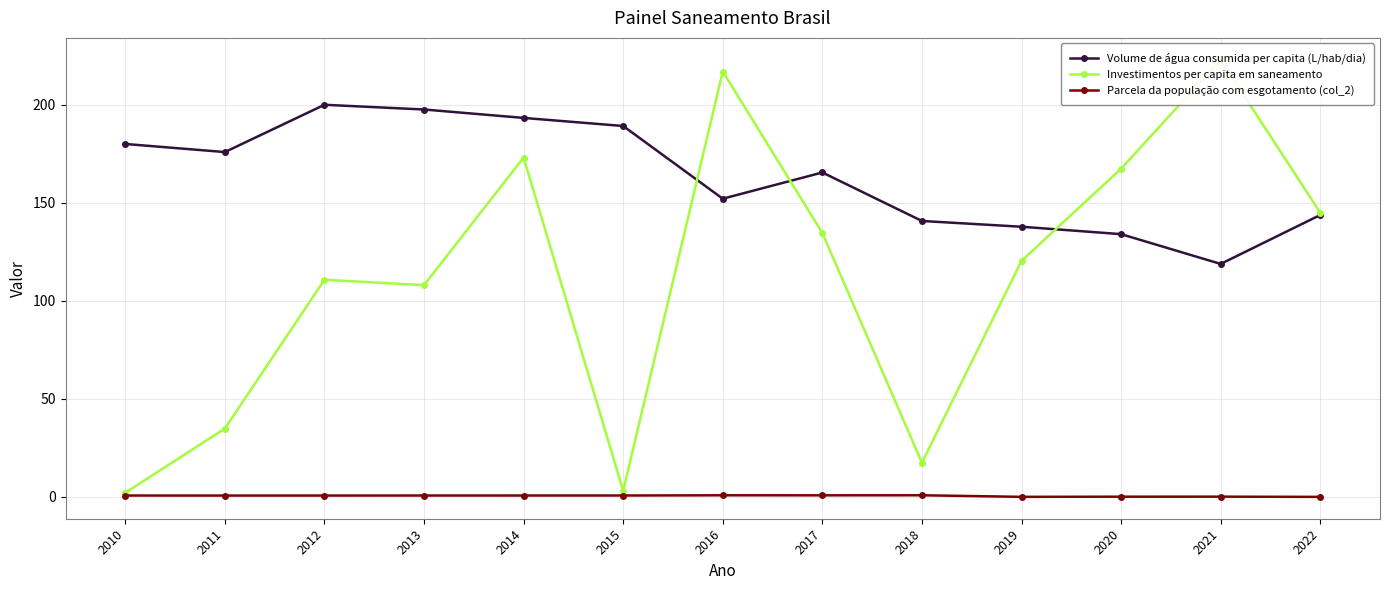

Which series has the largest total across all categories?

Volume de água consumida per capita (L/hab/dia)